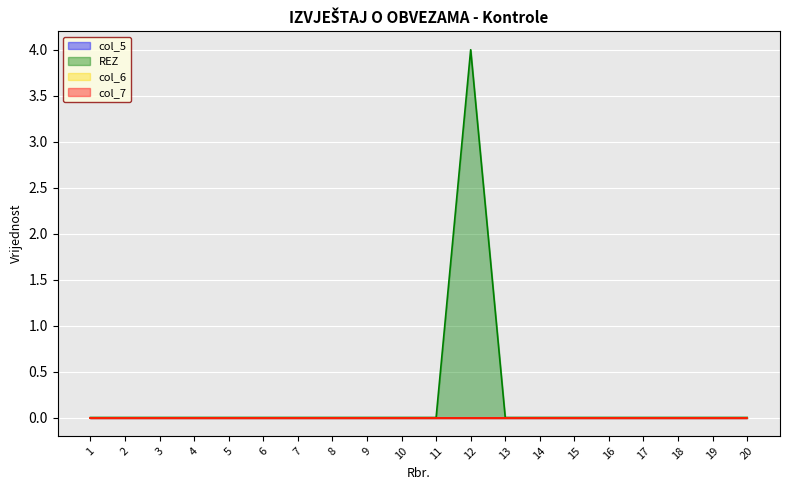

At which category is the sum across all series the highest?

12